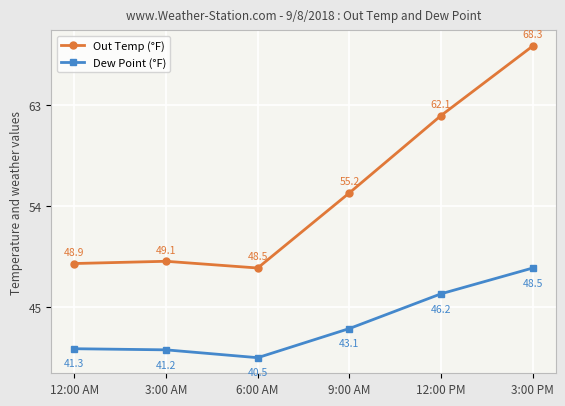

Which category has the lowest value in the Dew Point (°F) series?

6:00 AM